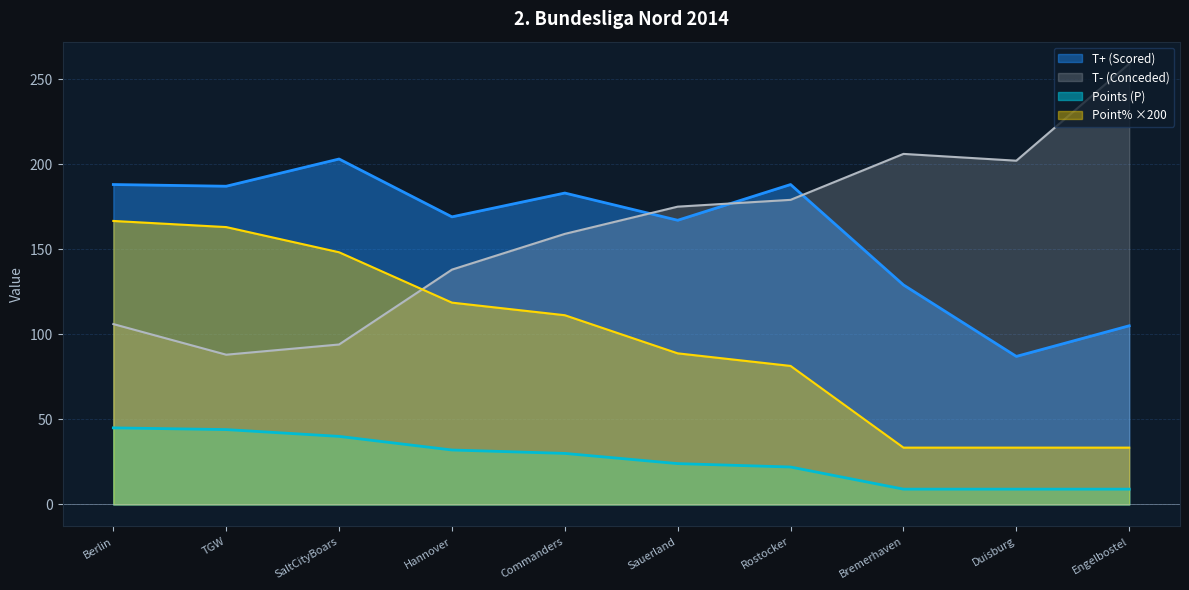

At which label is T- (Conceded) closest to 173?

Sauerland